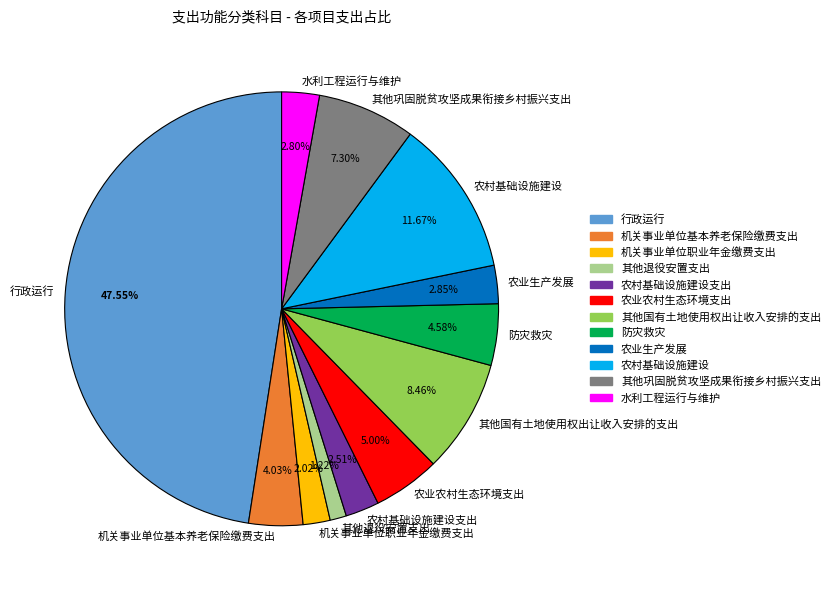

To the nearest percent, what percentage of the pie is 其他巩固脱贫攻坚成果衔接乡村振兴支出?

7%